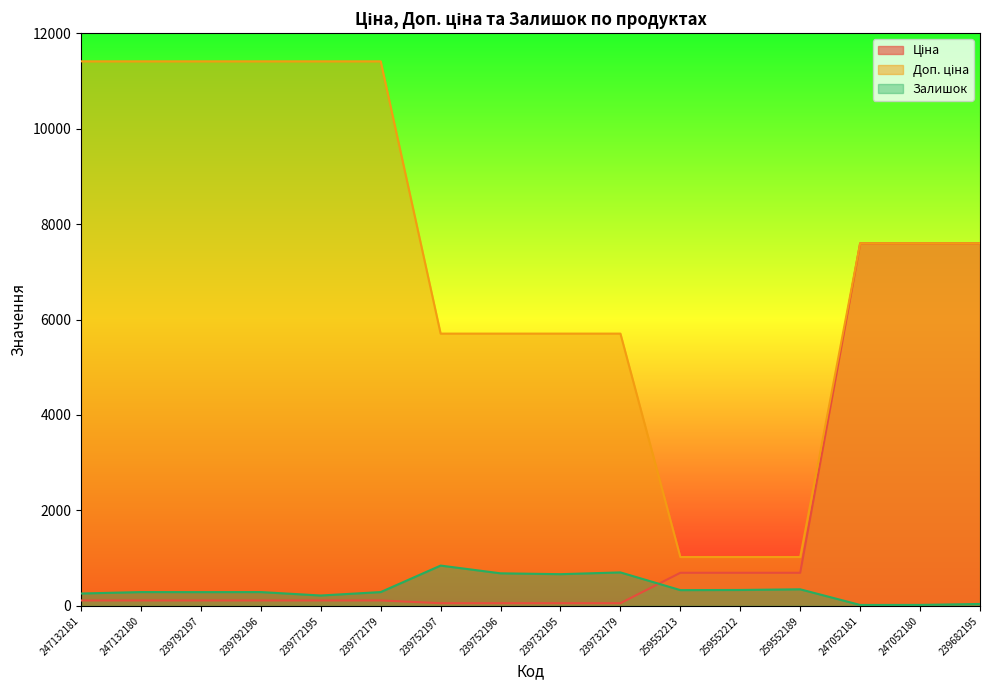

Reading left to right, list all the values displayed in this chart.

Ціна: 247132181=114.1	247132180=114.1	239792197=114.1	239792196=114.1	239772195=114.1	239772179=114.1	239752197=57.0	239752196=57.0	239732195=57.0	239732179=57.0	259552213=693.7	259552212=693.7	259552189=693.7	247052181=7596.5	247052180=7596.5	239682195=7596.5
Доп. ціна: 247132181=11410.0	247132180=11410.0	239792197=11410.0	239792196=11410.0	239772195=11410.0	239772179=11410.0	239752197=5705.0	239752196=5705.0	239732195=5705.0	239732179=5705.0	259552213=1024.6	259552212=1024.6	259552189=1024.6	247052181=7596.5	247052180=7596.5	239682195=7596.5
Залишок: 247132181=260.0	247132180=290.0	239792197=289.0	239792196=290.0	239772195=218.0	239772179=290.0	239752197=845.0	239752196=683.0	239732195=665.0	239732179=702.0	259552213=331.0	259552212=334.0	259552189=348.0	247052181=20.0	247052180=21.0	239682195=41.0